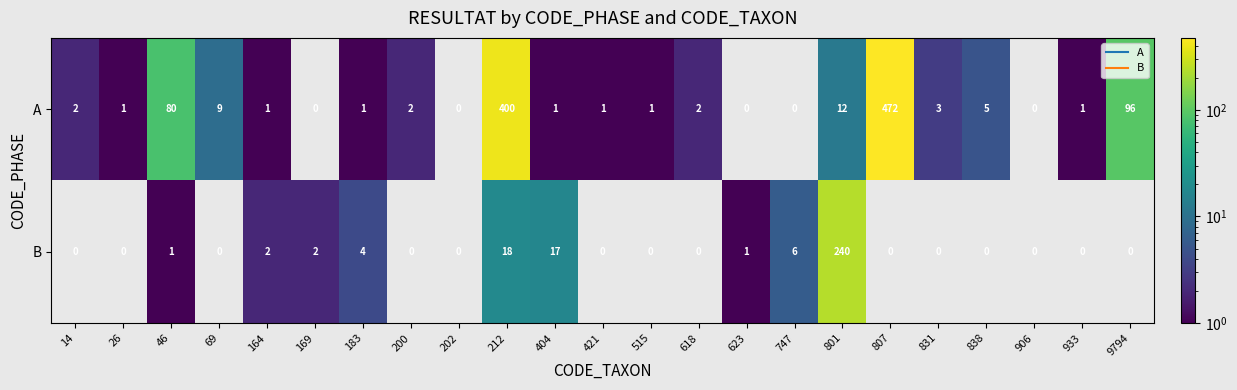

At which category is the sum across all series the highest?

212